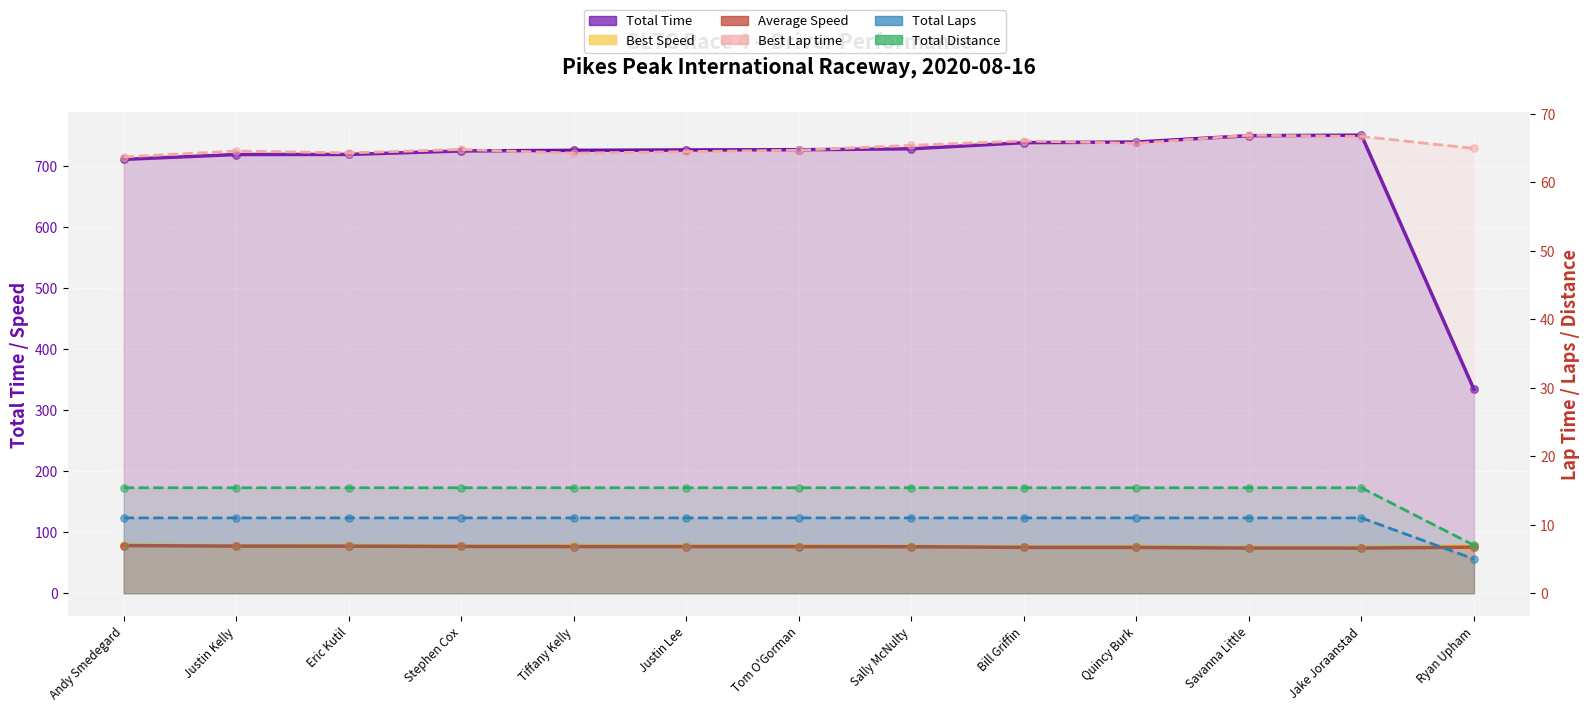

Which series has the largest total across all categories?

Total Time